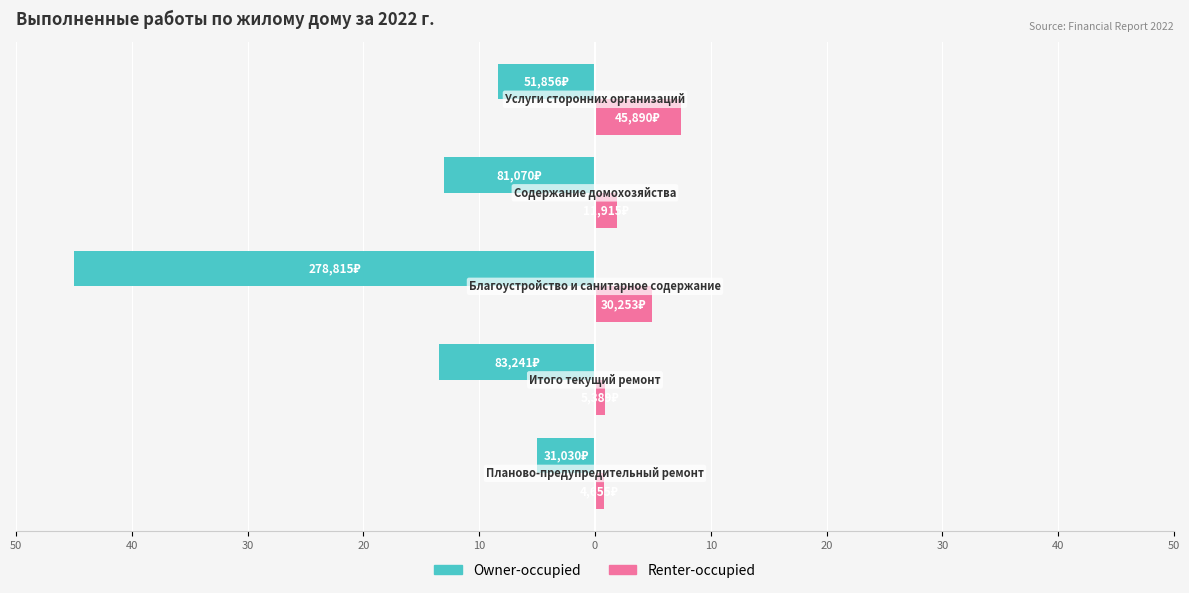

What is the difference between the maximum and minimum values in the Owner-occupied series?

40.0